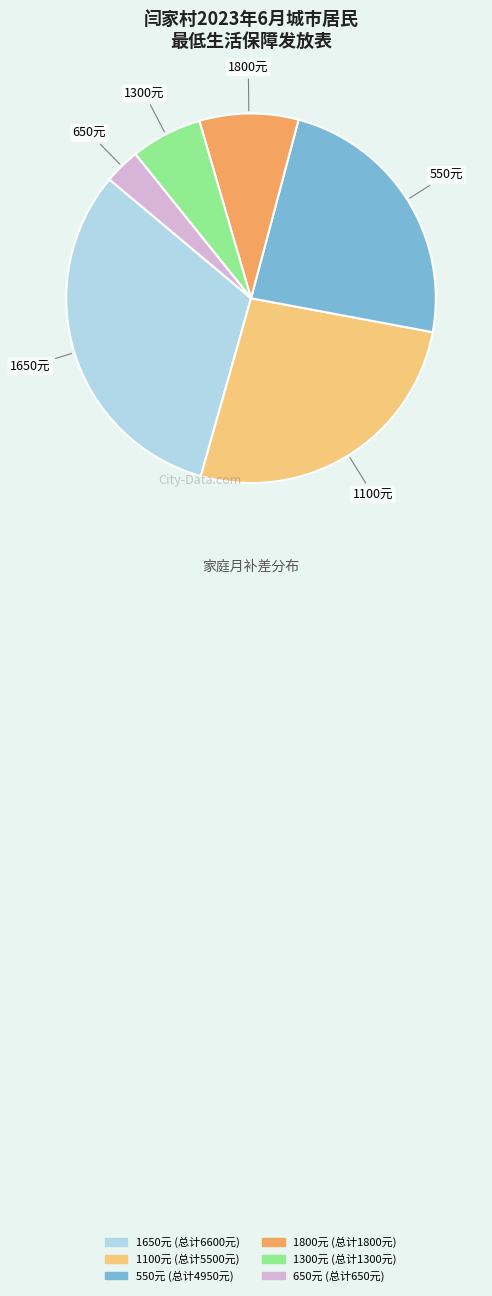

Is there any slice that represents more than half of the pie?

No